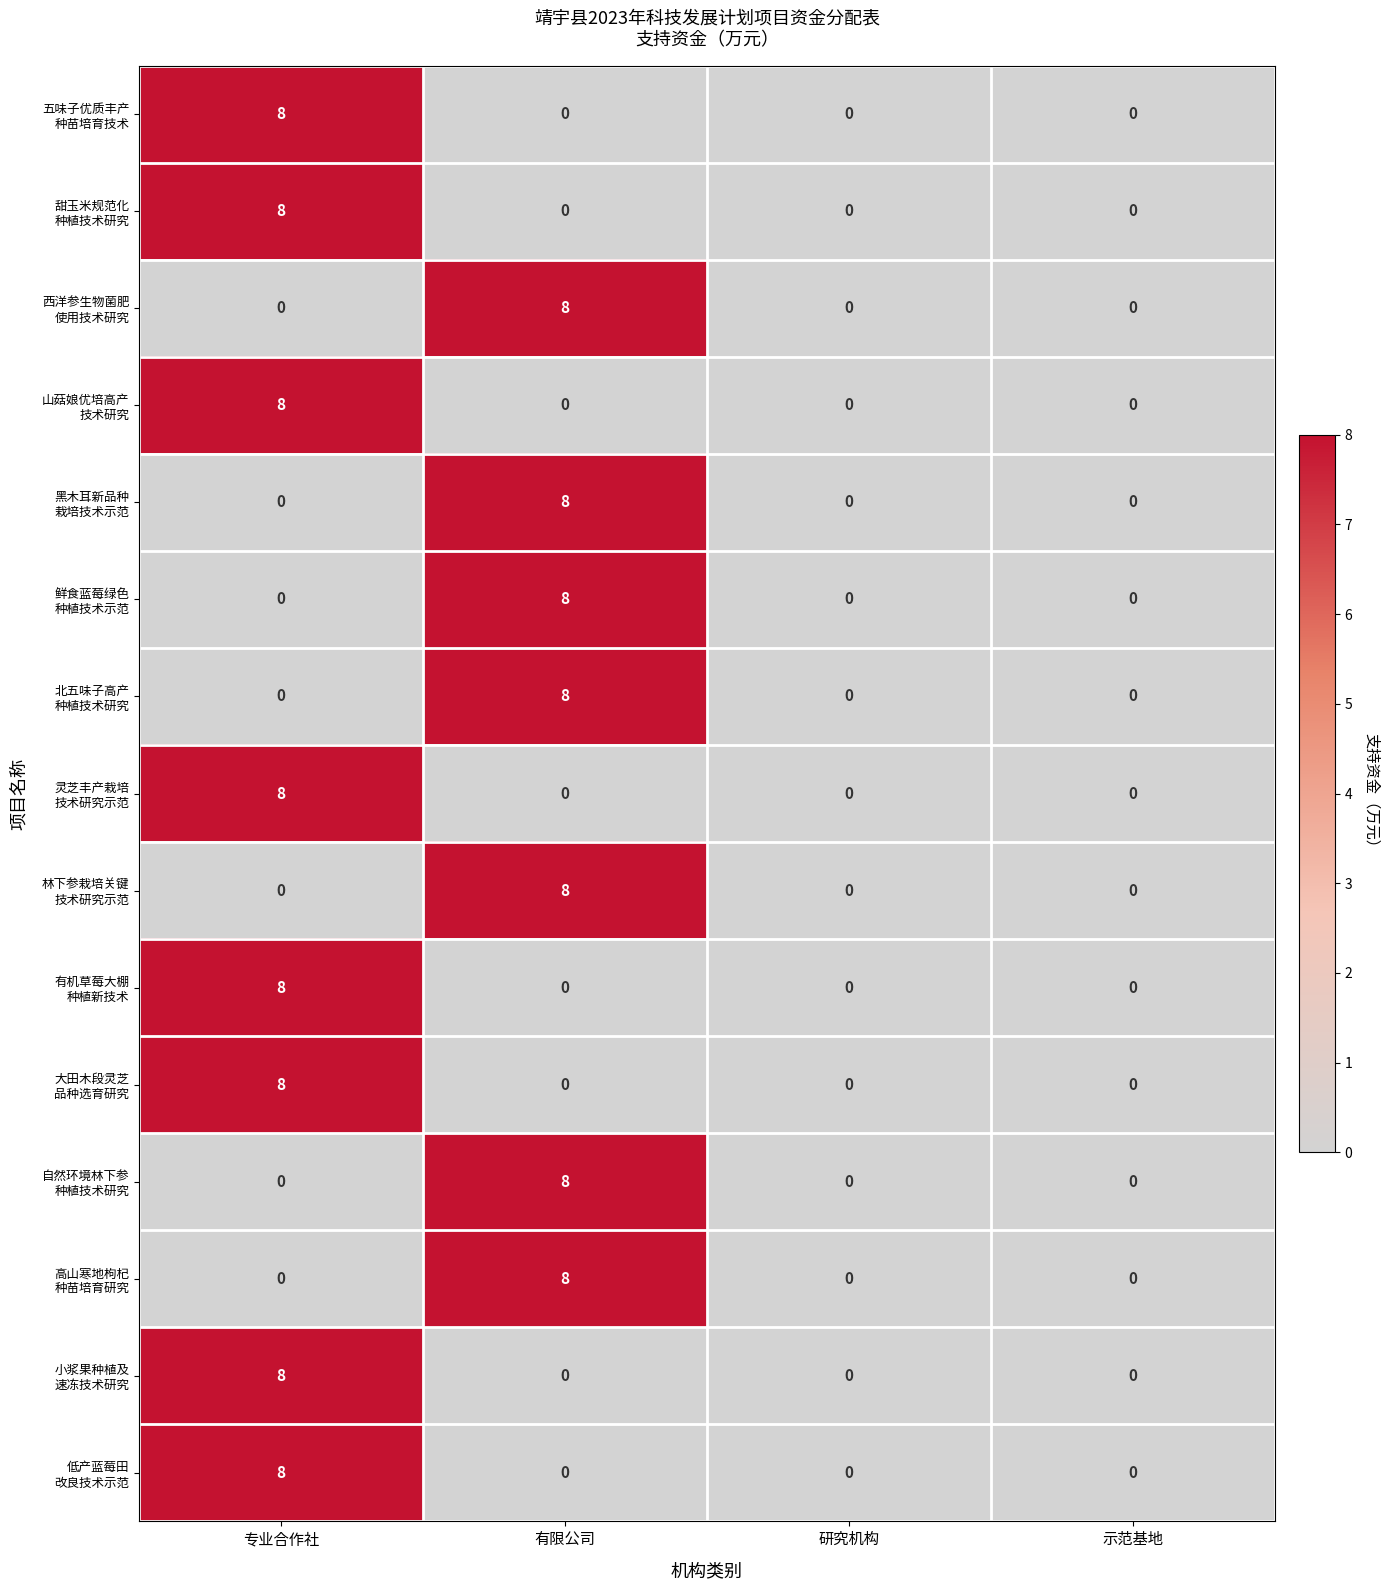

How many series are shown in this chart?

15